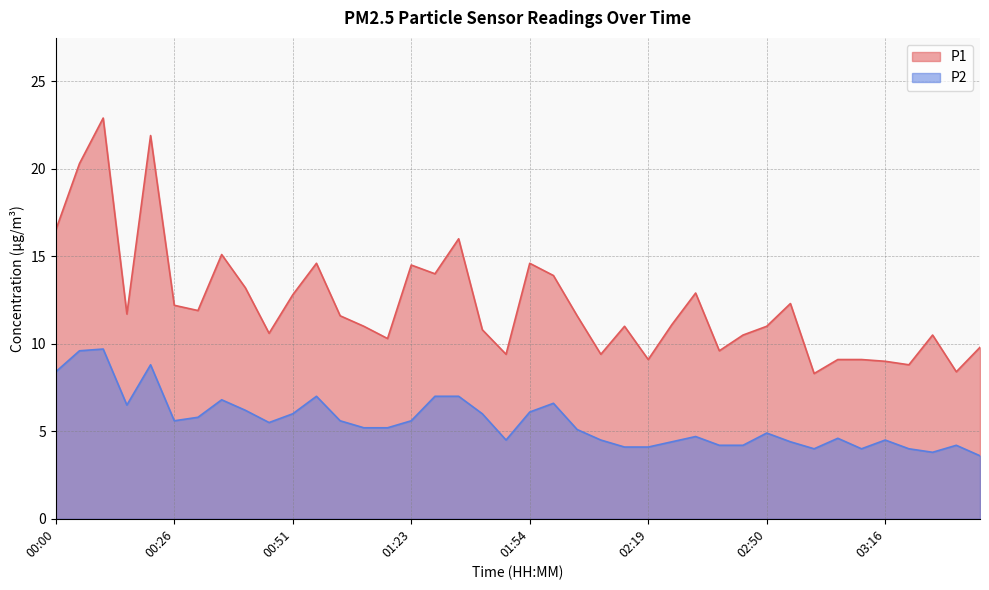

What is the spread (max minus min) of values at 02:45?

6.3